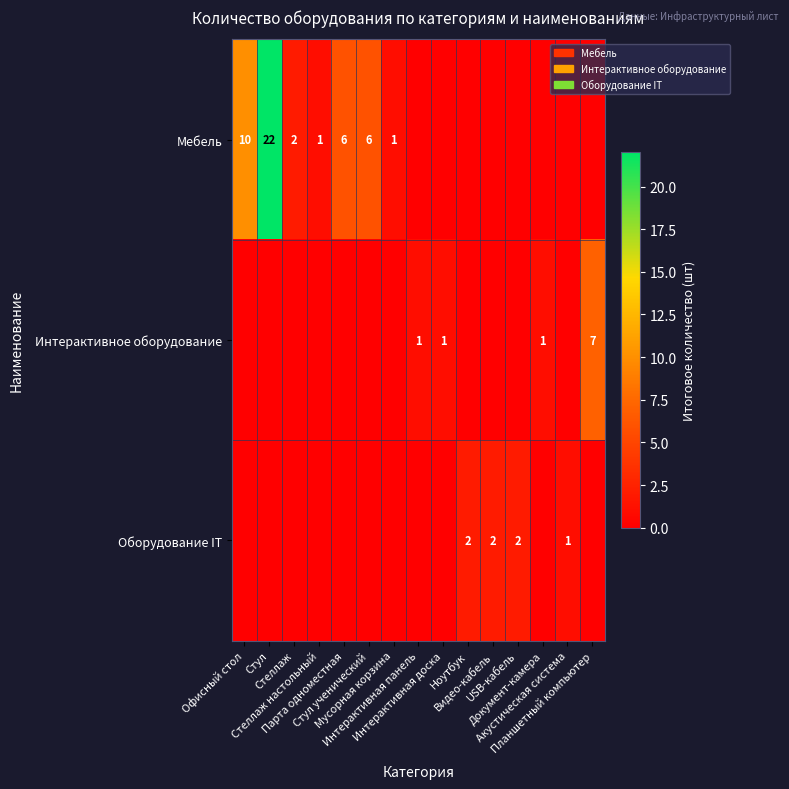

What is the difference between the maximum and minimum values in the Мебель series?

22